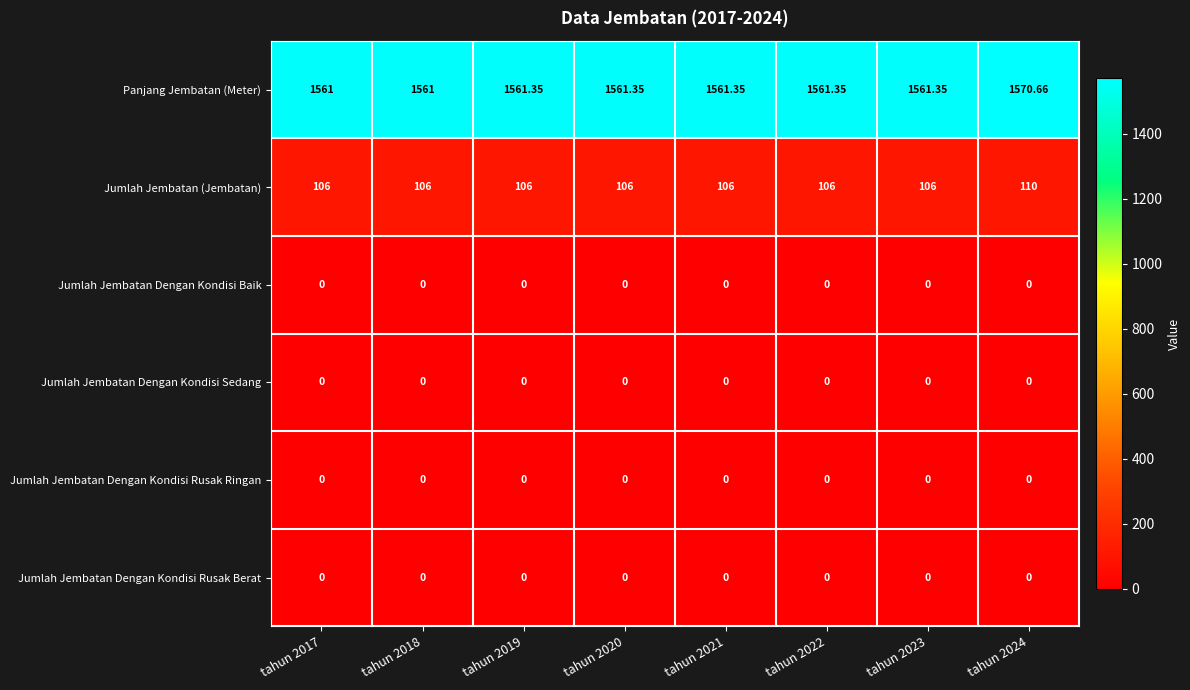

Is the value of Panjang Jembatan (Meter) at tahun 2018 greater than the value of Jumlah Jembatan Dengan Kondisi Sedang at tahun 2021?

Yes